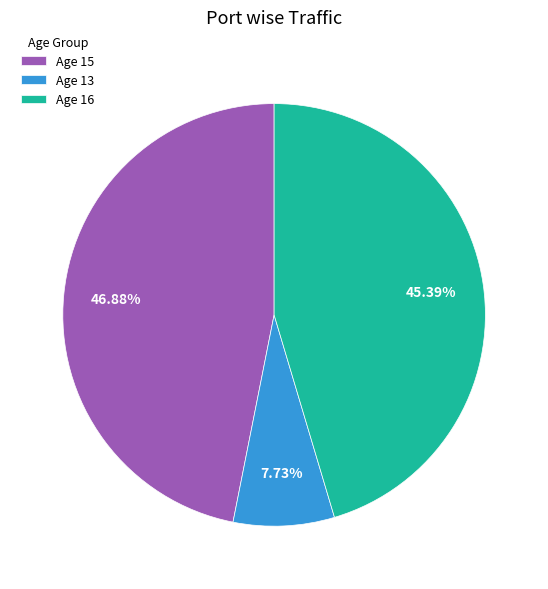

How many slices are in this pie chart?

3